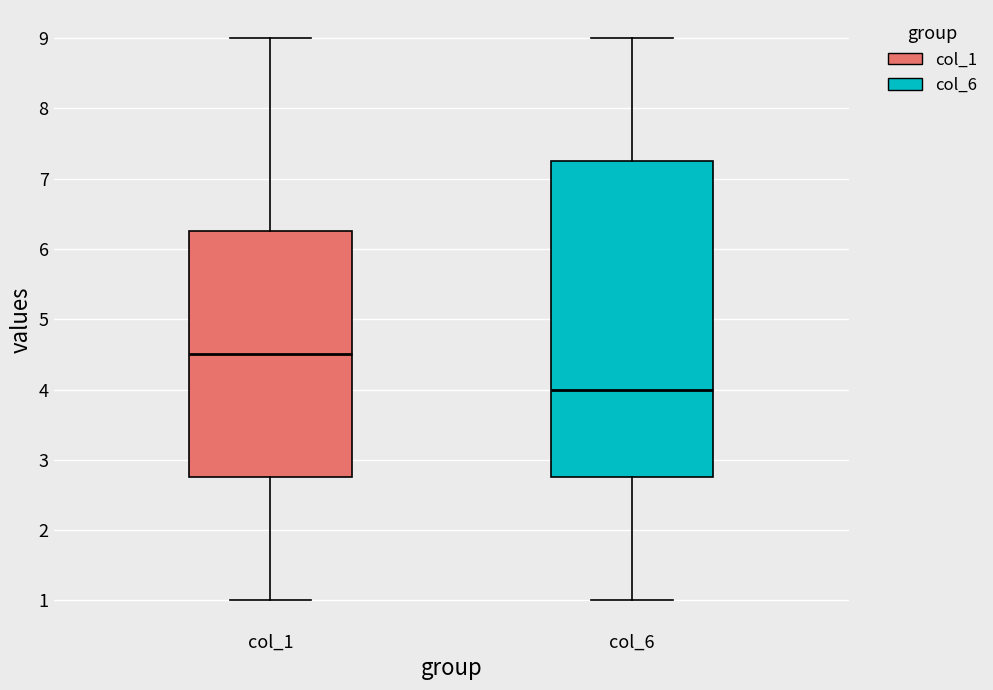

Which box is the tallest, from its lower edge to its upper edge?

col_6